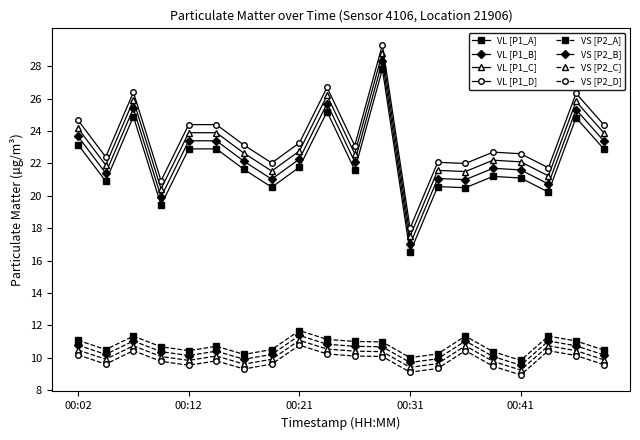

True or false: VS [P2_C] and VL [P1_C] cross at least once.

False